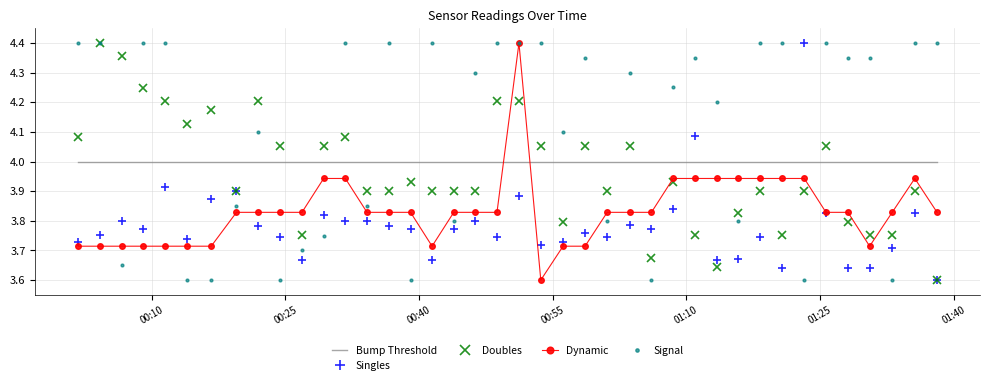

How many times do Bump Threshold and Doubles cross each other?

13